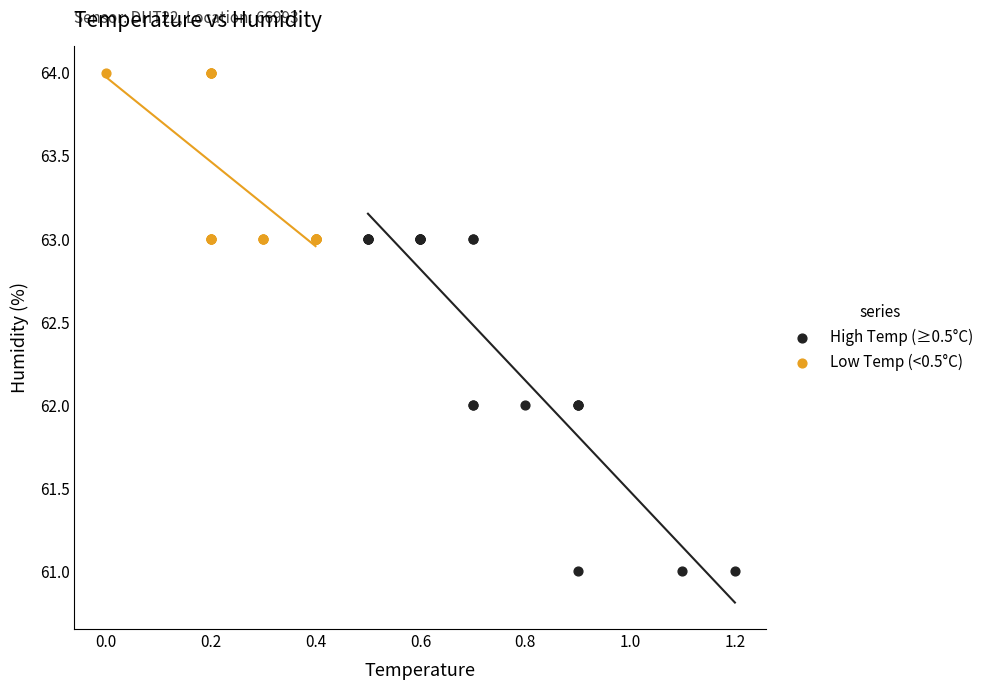

What are all the series names shown in the legend?

High Temp (≥0.5°C), Low Temp (<0.5°C)